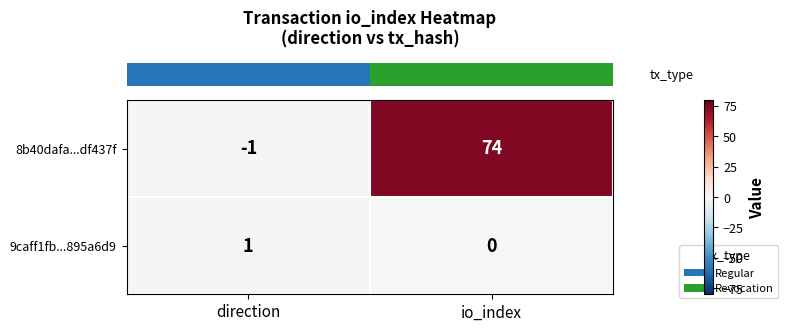

Which category has the highest value in the 9caff1fb...895a6d9 series?

direction